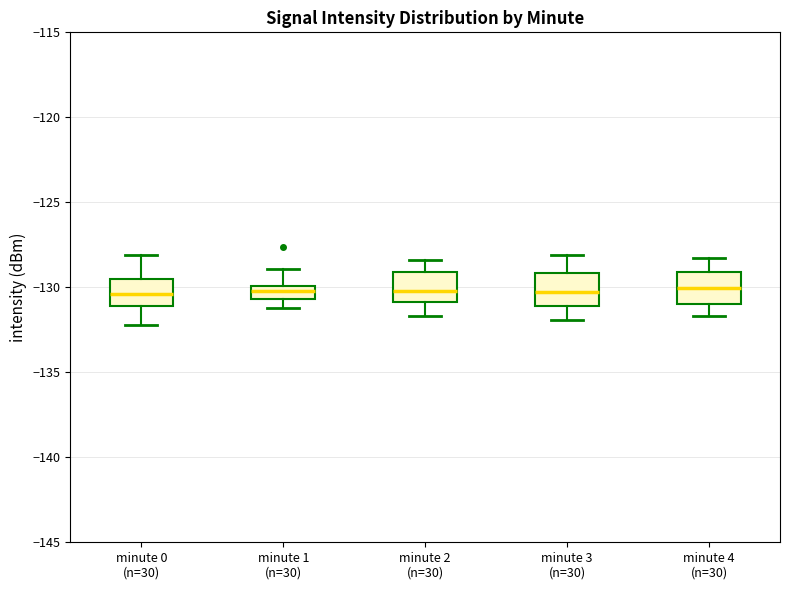

Reading left to right, transcribe this box plot: for each box, give where its median line is, the range the box spans, and where its two whiskers end, as read against the y-axis. The values are not printed on the chart, so give them approximately, as read against the axis.

minute 0 (n=30): median -130.5, box -131.0 to -129.5, whiskers -132.0 to -128.0
minute 1 (n=30): median -130.0 (inside the box), box -130.5 to -130.0, whiskers -131.0 to -129.0
minute 2 (n=30): median -130.0, box -131.0 to -129.0, whiskers -131.5 to -128.5
minute 3 (n=30): median -130.5, box -131.0 to -129.0, whiskers -132.0 to -128.0
minute 4 (n=30): median -130.0, box -131.0 to -129.0, whiskers -131.5 to -128.5